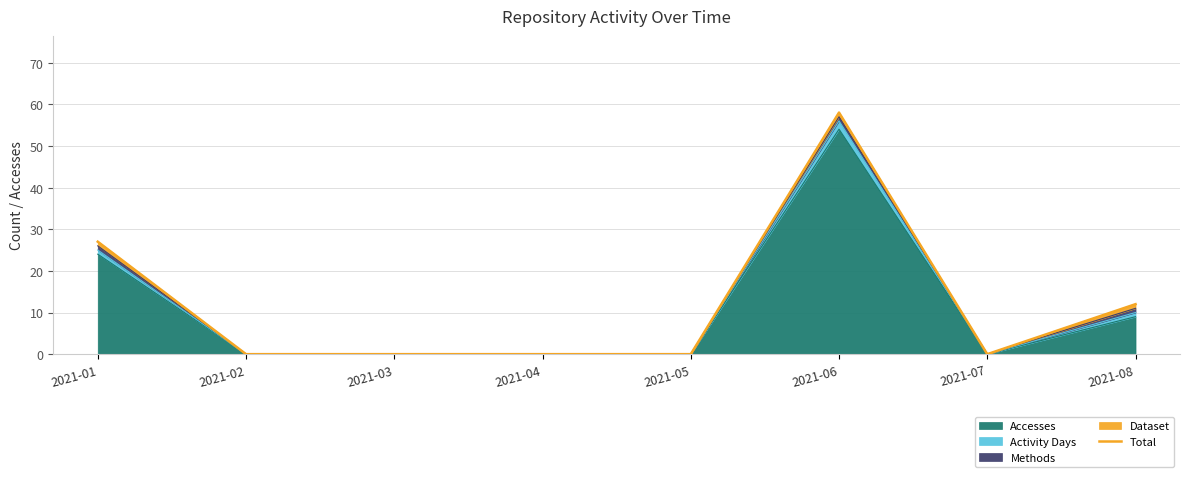

How many lines are shown in the chart?

1